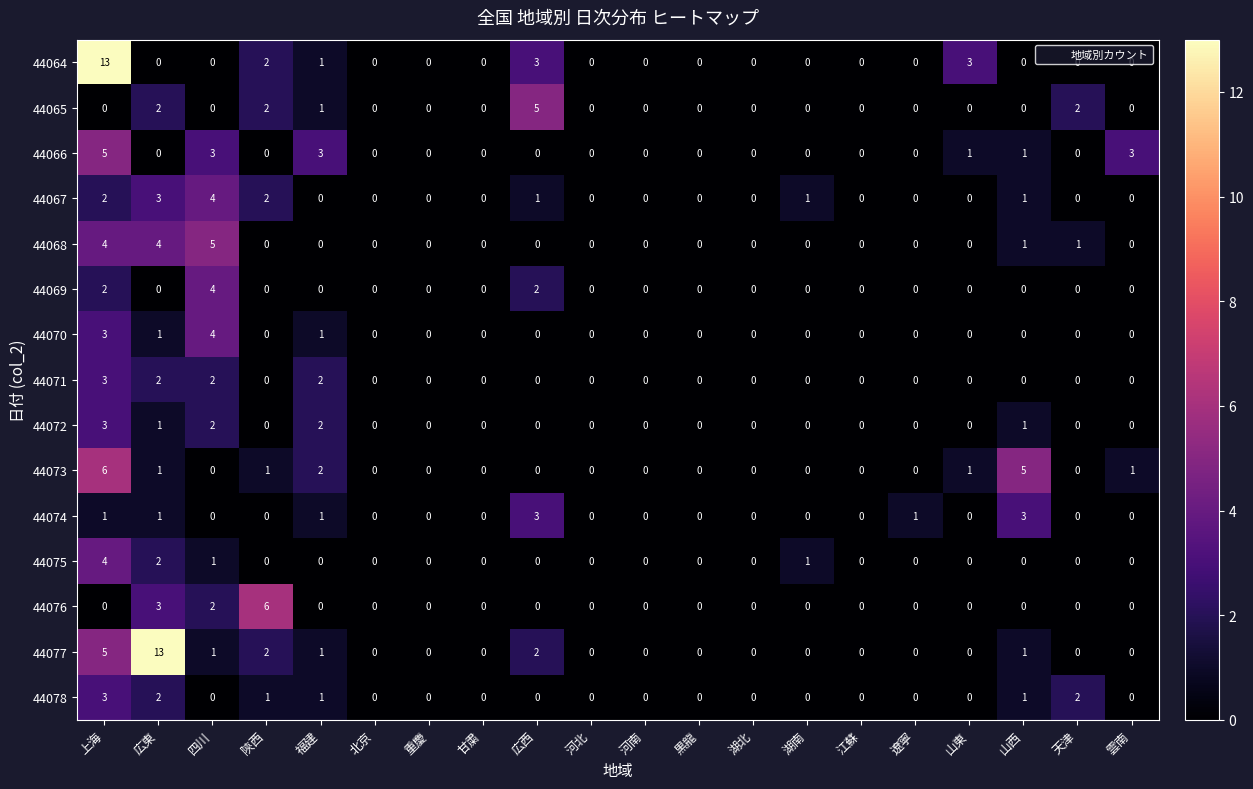

The value of 44065 at 重慶 is 3. True or false?

False